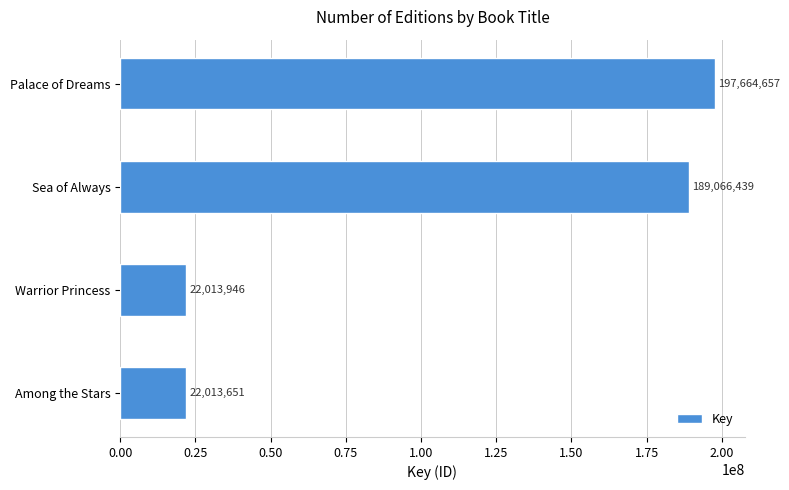

Which has a higher value, Among the Stars or Sea of Always?

Sea of Always